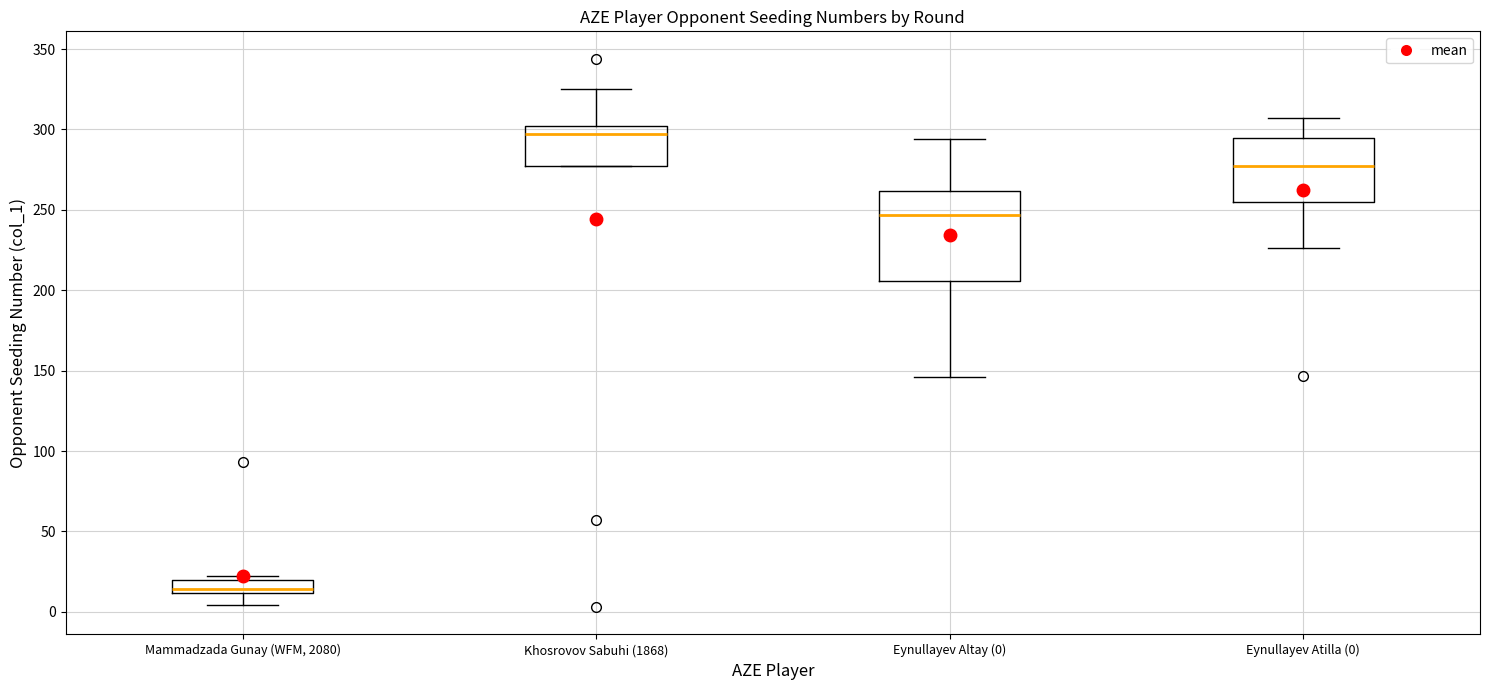

Reading left to right, transcribe this box plot: for each box, give where its median line is, the range the box spans, and where its two whiskers end, as read against the y-axis. The values are not printed on the chart, so give them approximately, as read against the axis.

Mammadzada Gunay (WFM, 2080): median 15, box 10 to 20, whiskers 5 to 20 (just above the box's upper edge)
Khosrovov Sabuhi (1868): median 295, box 275 to 300, whiskers 275 to 325
Eynullayev Altay (0): median 245, box 205 to 260, whiskers 145 to 295
Eynullayev Atilla (0): median 275, box 255 to 295, whiskers 225 to 305